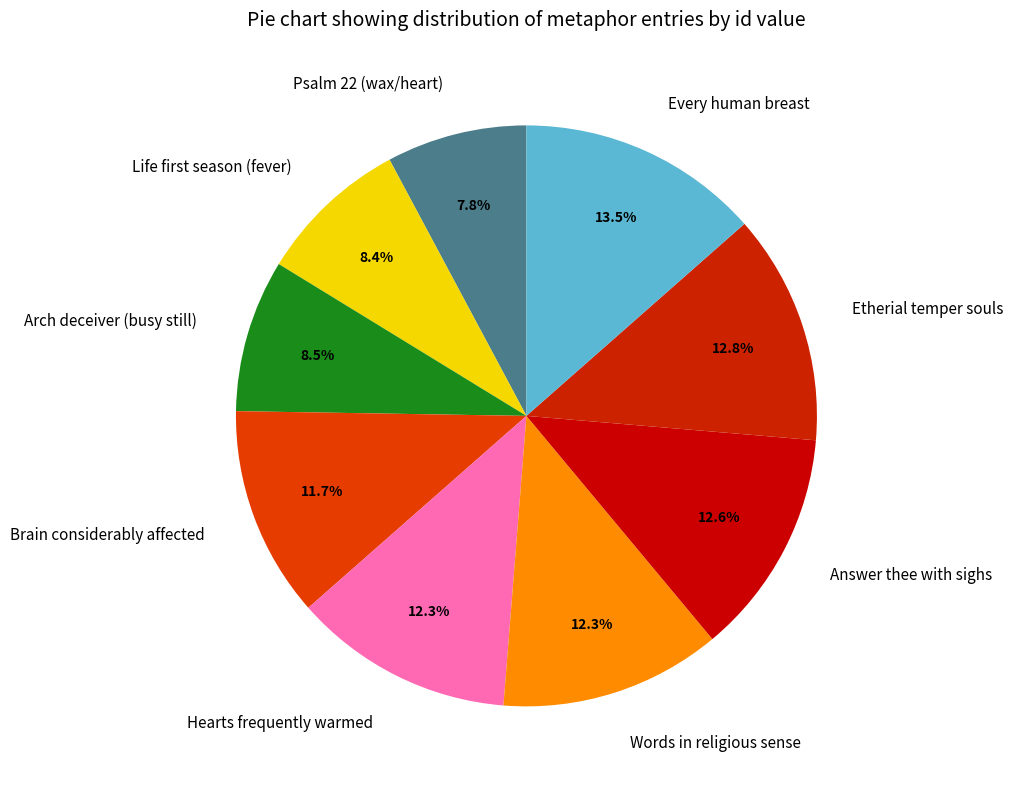

Approximately how many times larger is the value at Brain considerably affected compared to Every human breast?

0.9